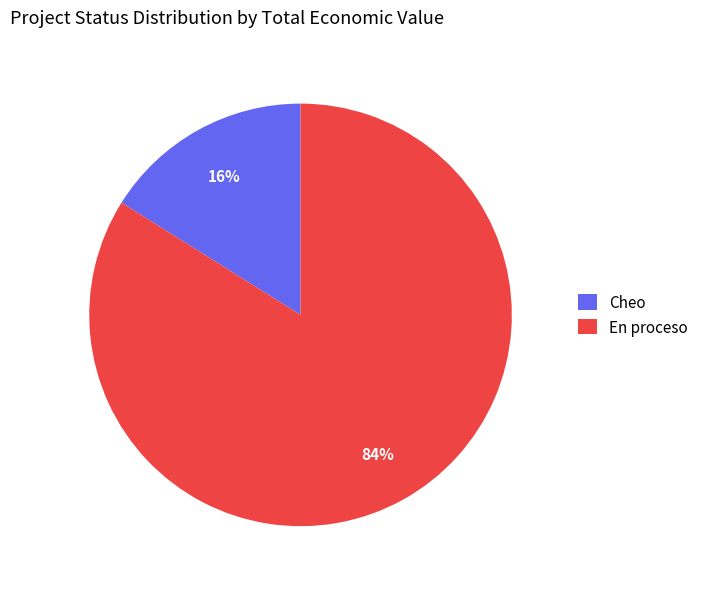

Combined, do En proceso and Cheo account for over 50%?

Yes